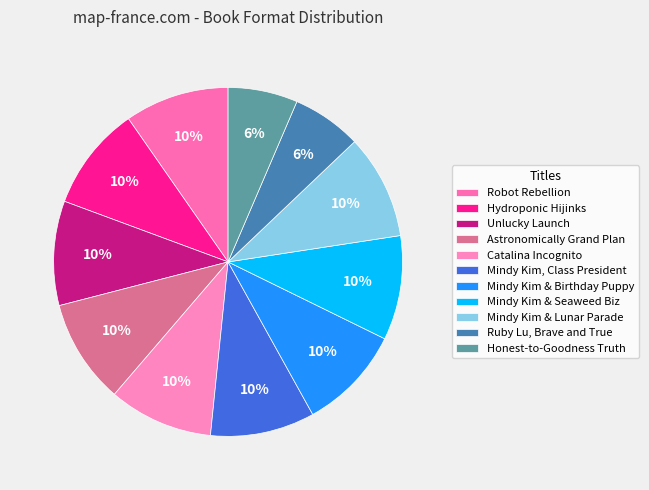

Is there a majority slice in this chart?

No